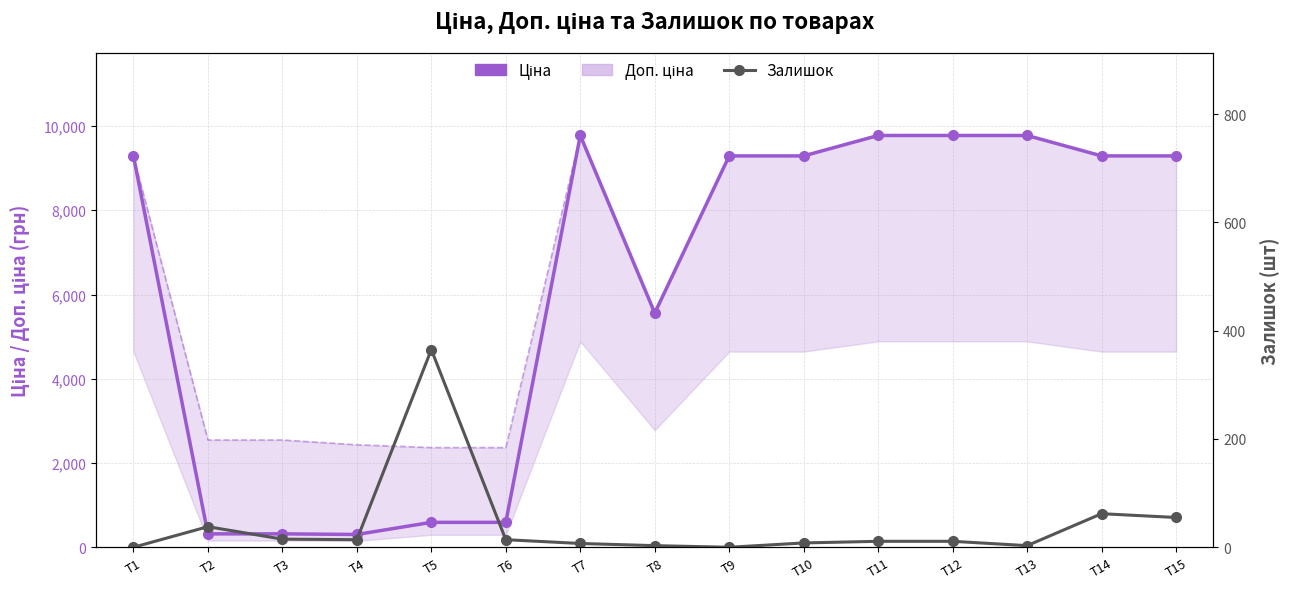

True or false: Доп. ціна and Ціна cross at least once.

False